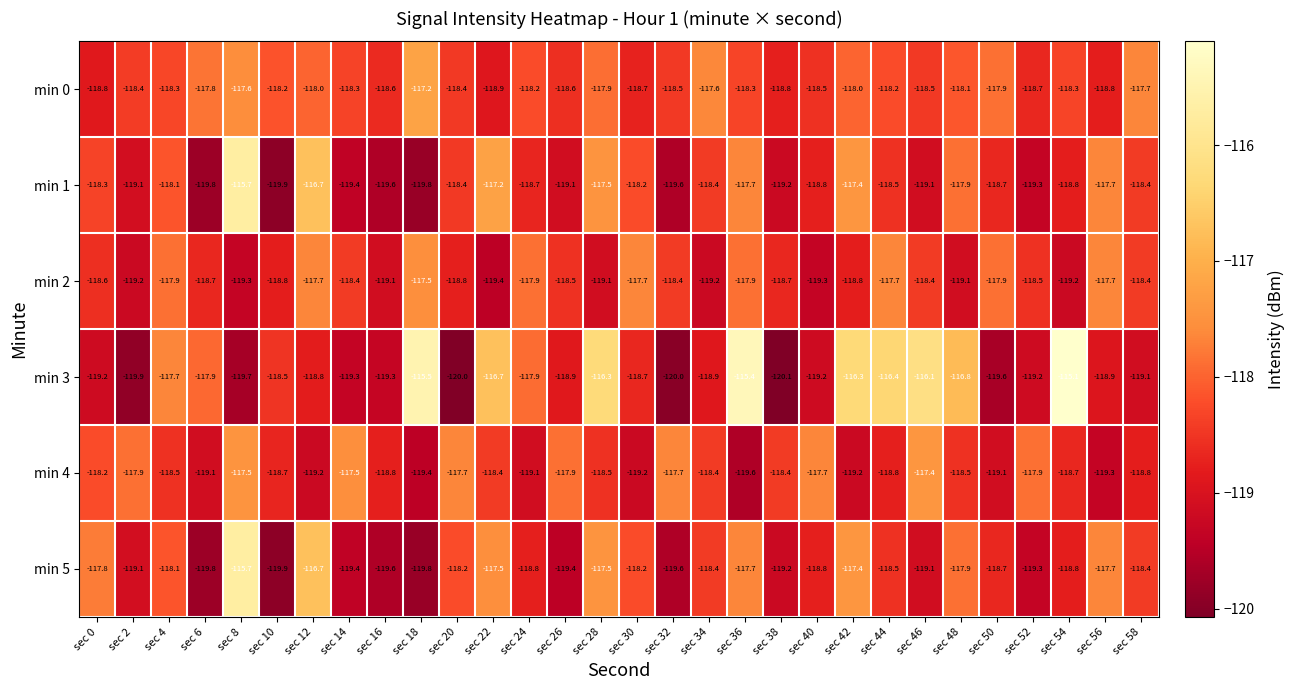

What is the greatest value displayed?

-115.1